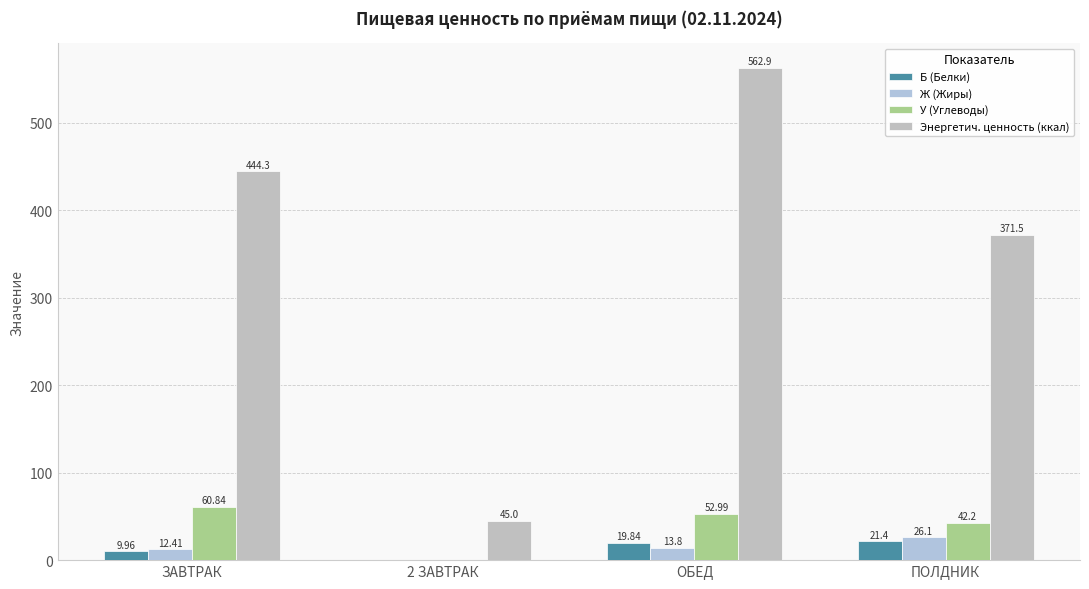

What is the maximum value shown in the chart?

562.9